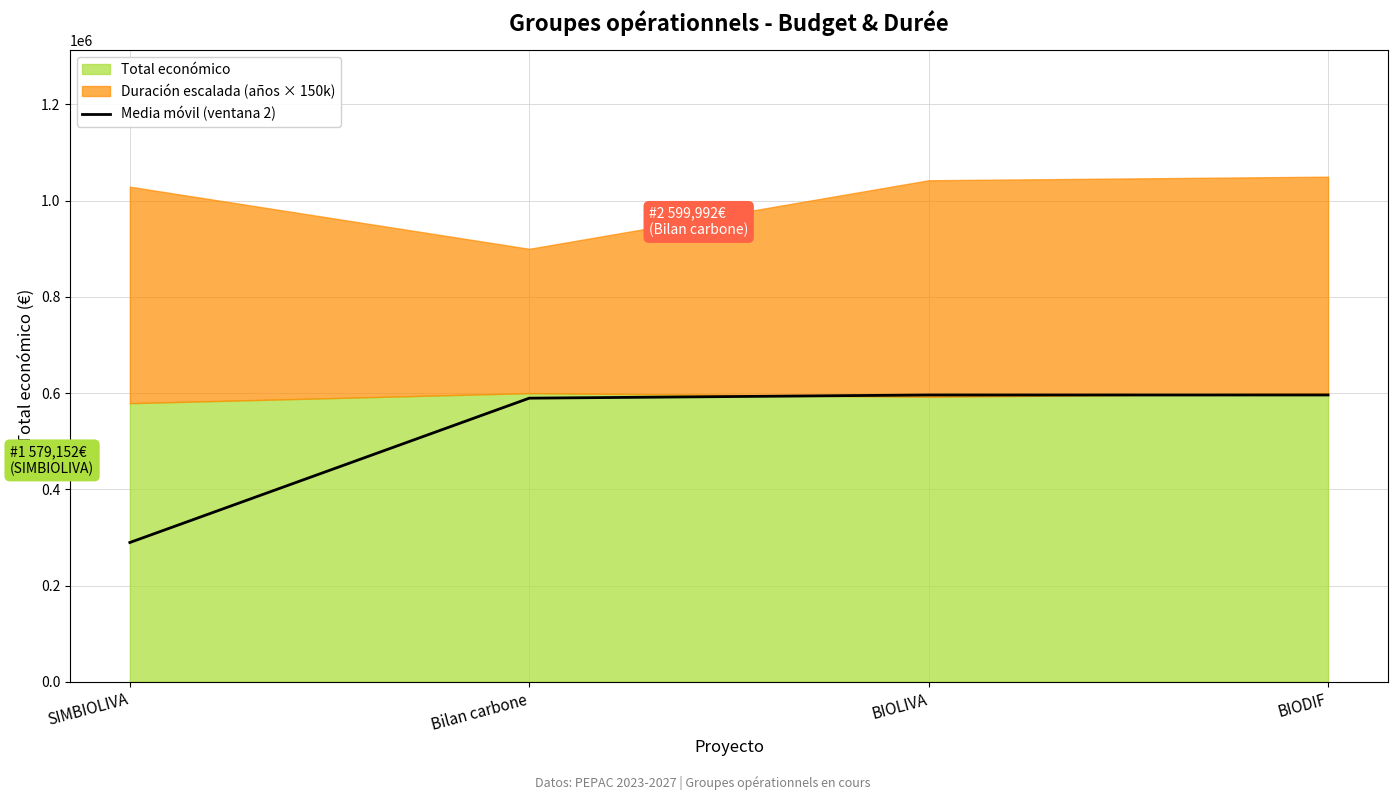

Reading left to right, what are all the values shown in this chart?

SIMBIOLIVA=289576.0	Bilan carbone=589572.0	BIOLIVA=596233.5	BIODIF=596201.0